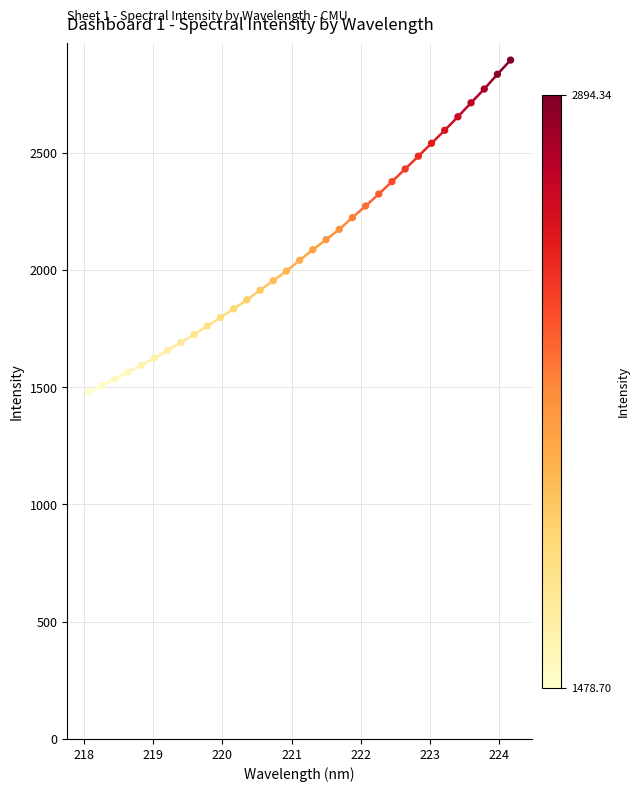

What is the range of X values (max minus min)?

6.1